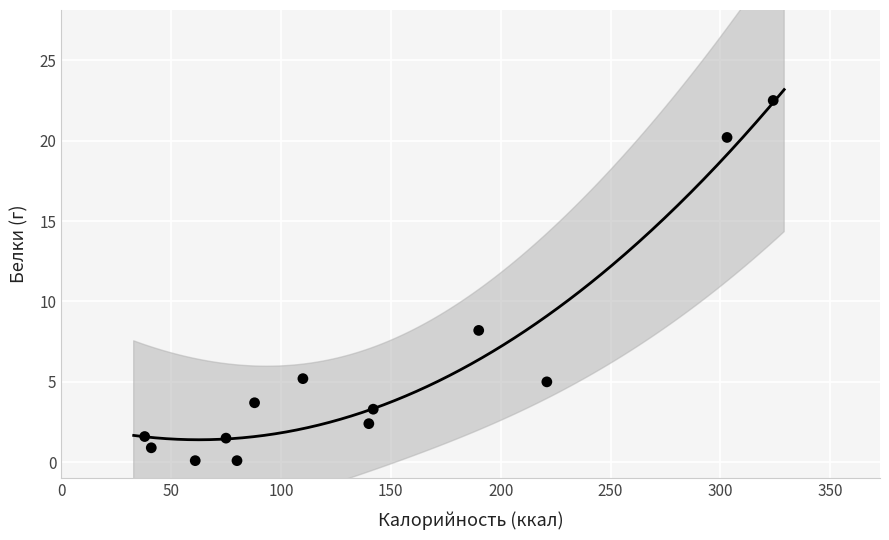

What Y value in the scatter plot is closest to 11?

8.2